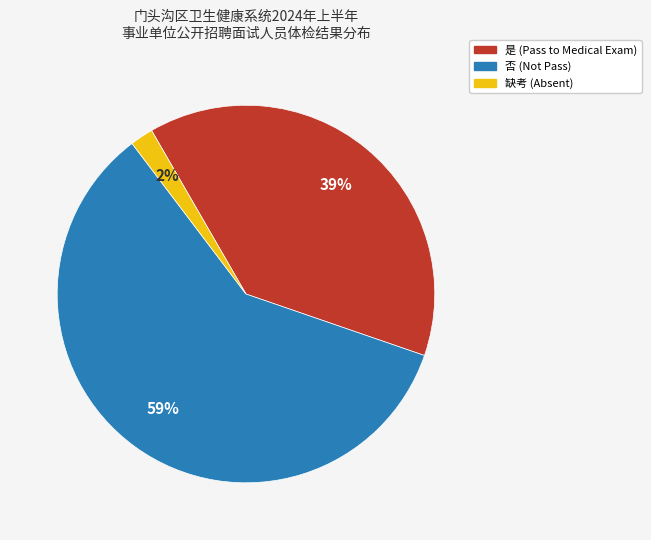

To the nearest percent, what percentage of the pie is 否?

59%